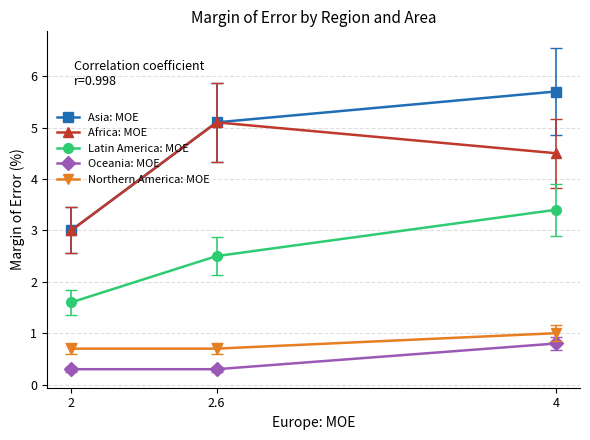

Is the value of Asia: MOE at 2 greater than the value of Northern America: MOE at 2?

Yes